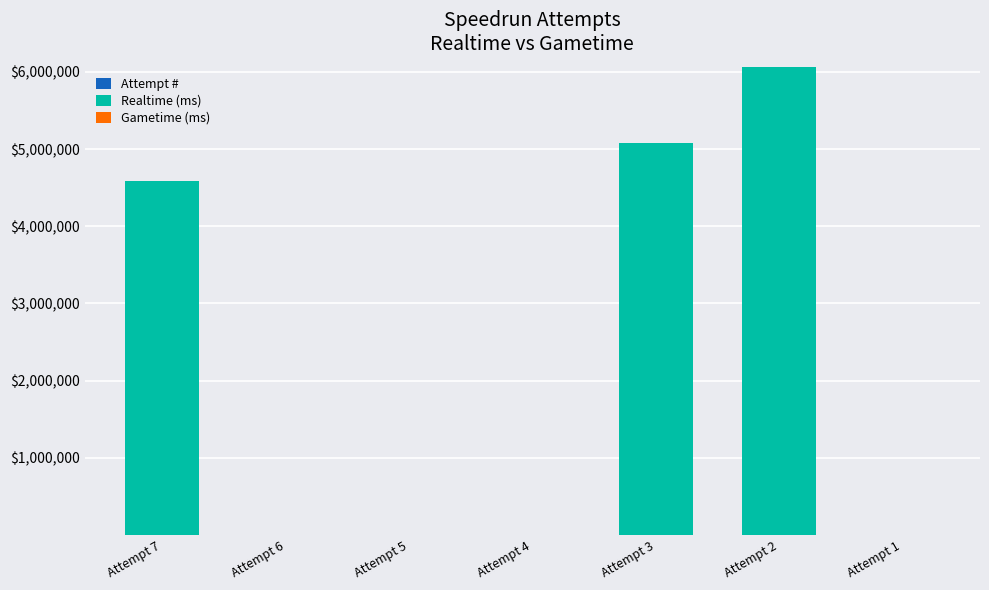

At which category is the sum across all series the highest?

Attempt 2